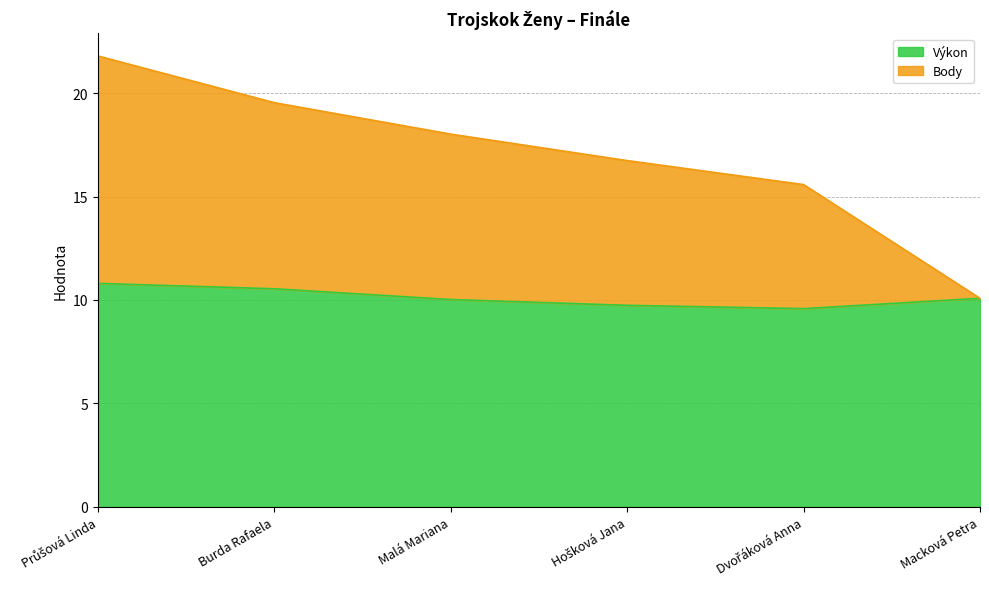

Where is the first local minimum for Výkon?

Dvořáková Anna